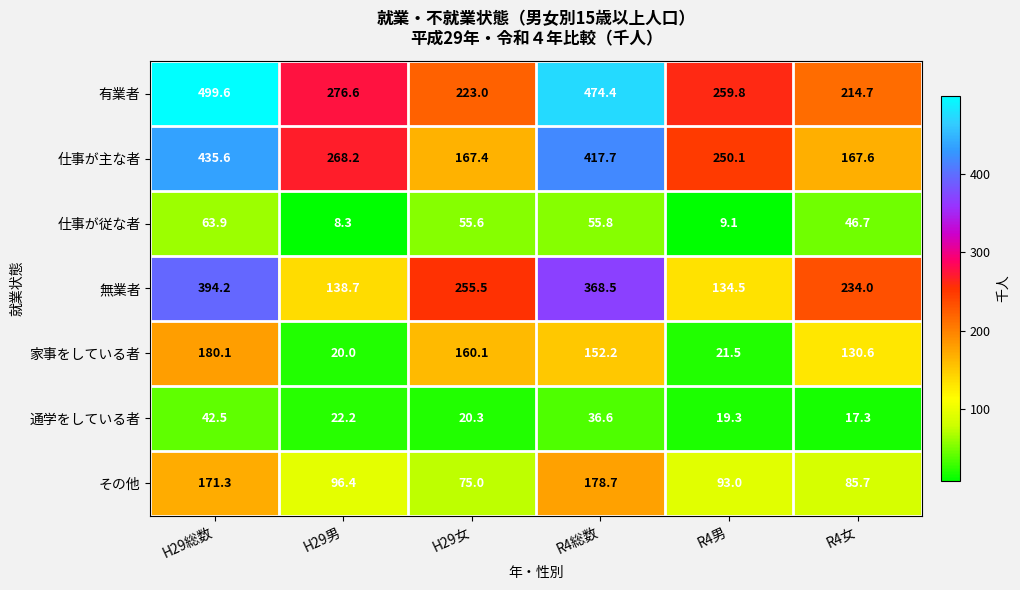

List the labels in order of 通学をしている者 value, smallest first.

R4女, R4男, H29女, H29男, R4総数, H29総数